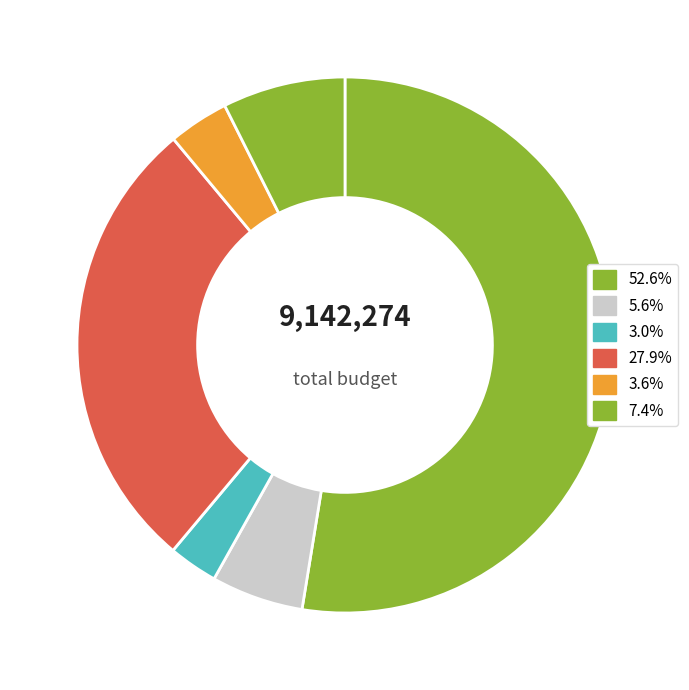

How many slices are in this pie chart?

6